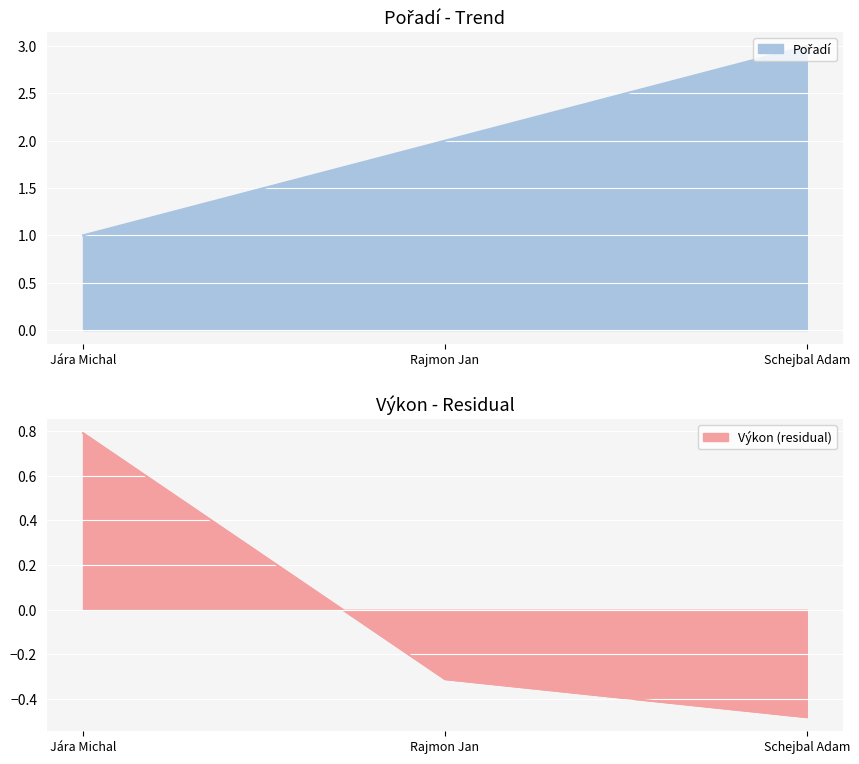

Reading left to right, what are all the values shown in this chart?

Pořadí: Jára Michal=1.0	Rajmon Jan=2.0	Schejbal Adam=3.0
Výkon: Jára Michal=0.8	Rajmon Jan=-0.3	Schejbal Adam=-0.5